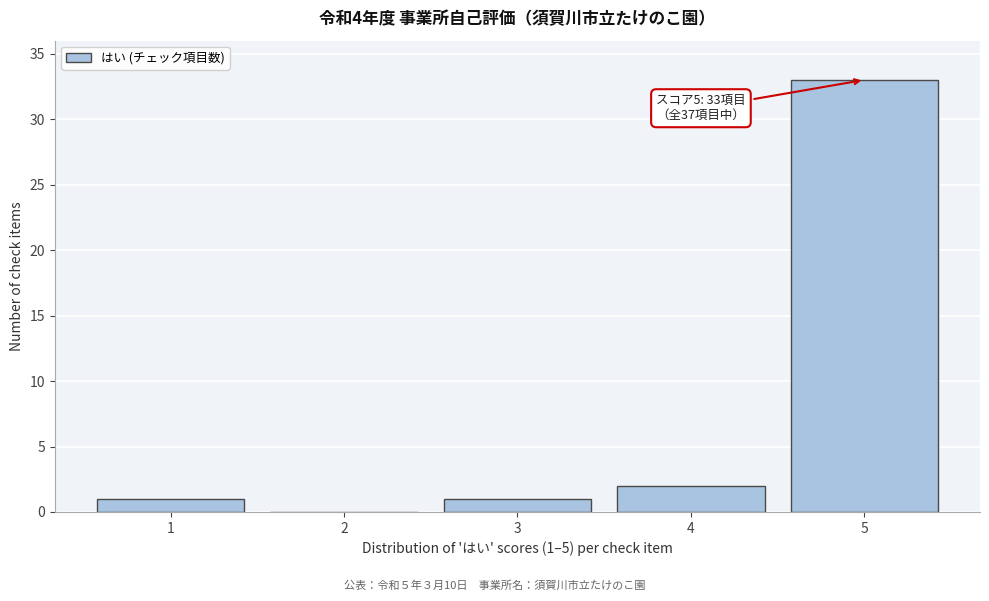

Which range on the x-axis has the tallest bar?

4.5 to 5.5